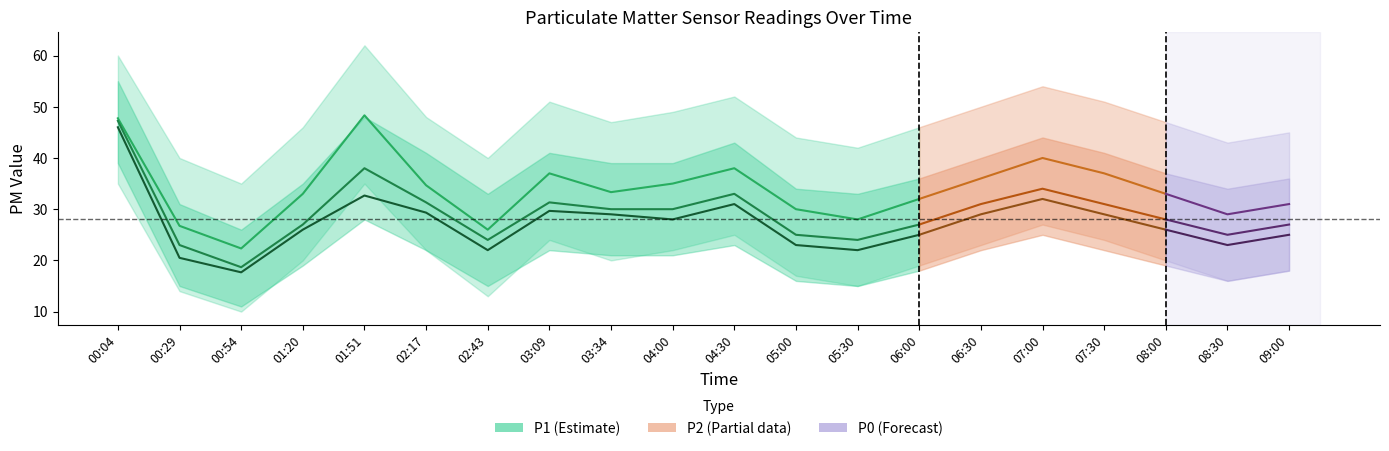

What is the difference between the maximum and minimum values in the P1 series?

26.0